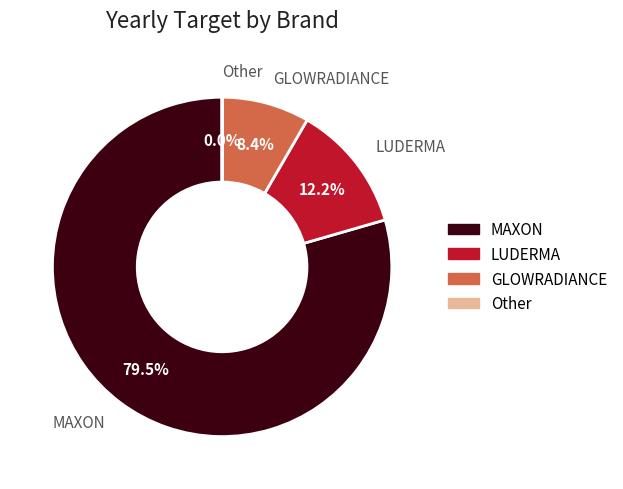

Does LUDERMA represent more than half of the total?

No